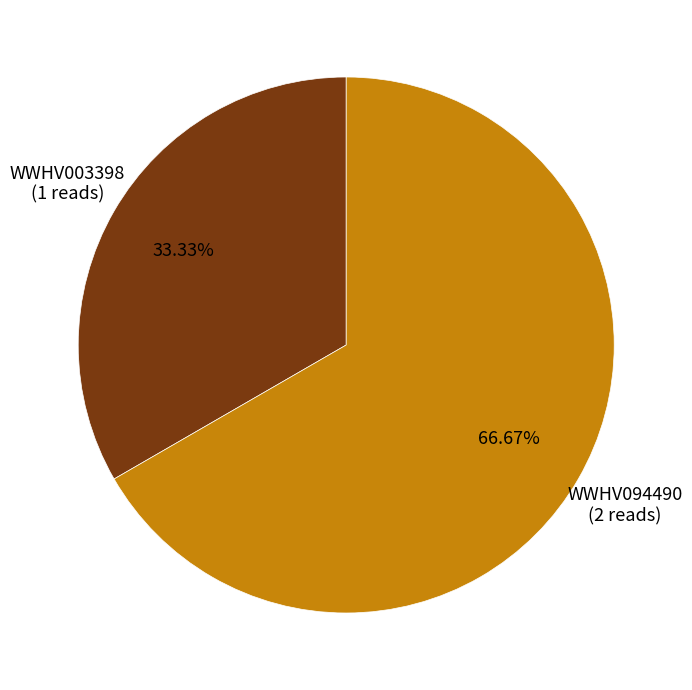

Does any single category account for the majority?

Yes